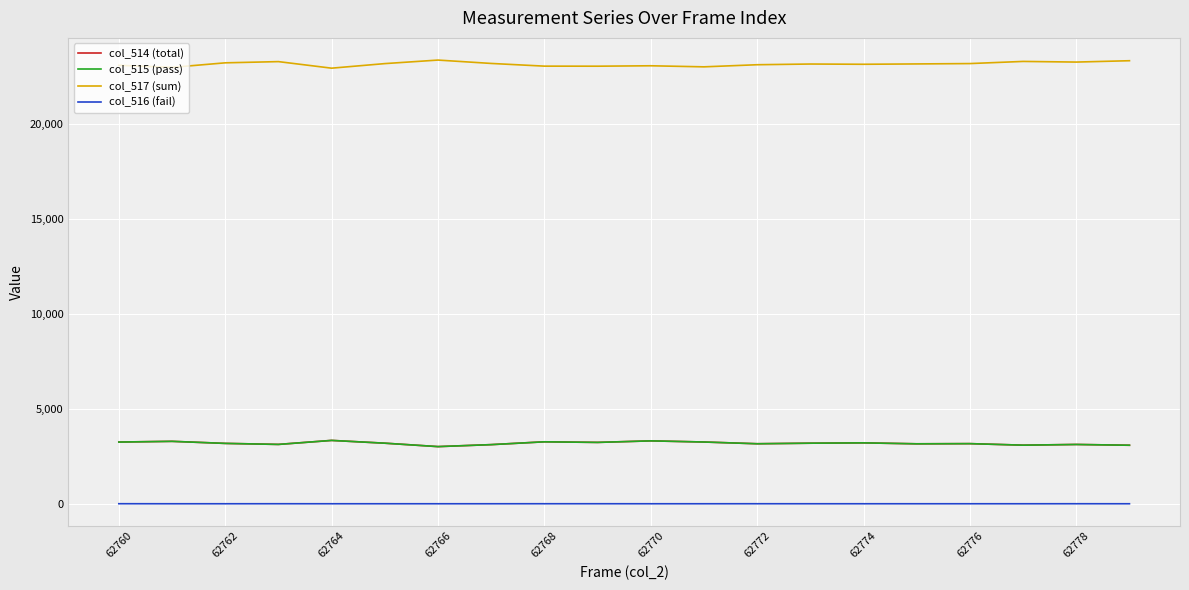

Does the chart display data point markers on the line(s)?

No